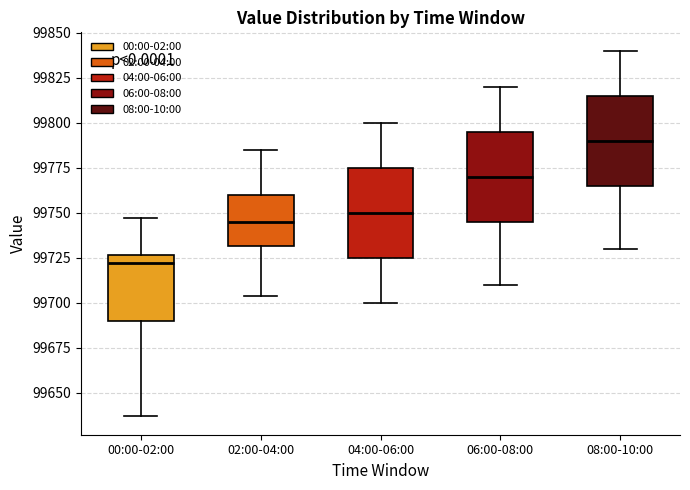

Reading left to right, transcribe this box plot: for each box, give where its median line is, the range the box spans, and where its two whiskers end, as read against the y-axis. The values are not printed on the chart, so give them approximately, as read against the axis.

00:00-02:00: median 99720, box 99690 to 99725, whiskers 99635 to 99745
02:00-04:00: median 99745, box 99730 to 99760, whiskers 99705 to 99785
04:00-06:00: median 99750, box 99725 to 99775, whiskers 99700 to 99800
06:00-08:00: median 99770, box 99745 to 99795, whiskers 99710 to 99820
08:00-10:00: median 99790, box 99765 to 99815, whiskers 99730 to 99840